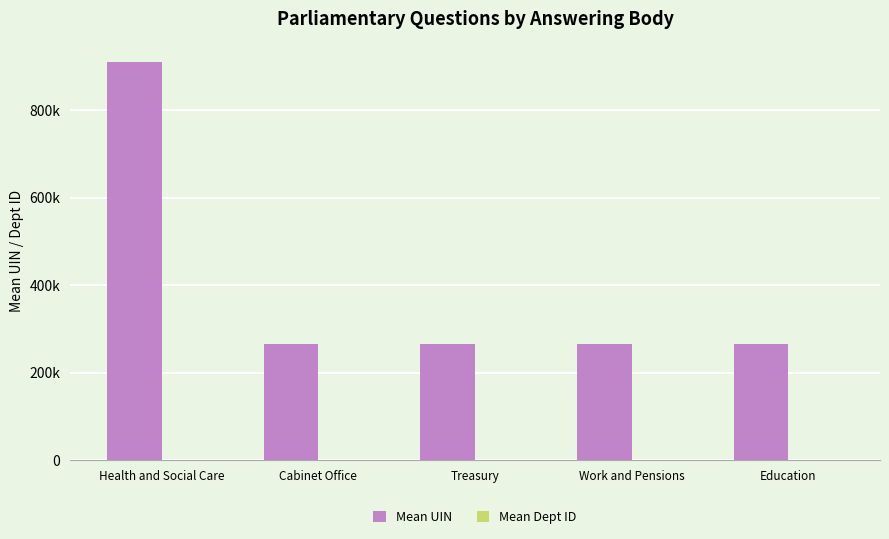

Which series has the largest range (max minus min)?

Mean UIN